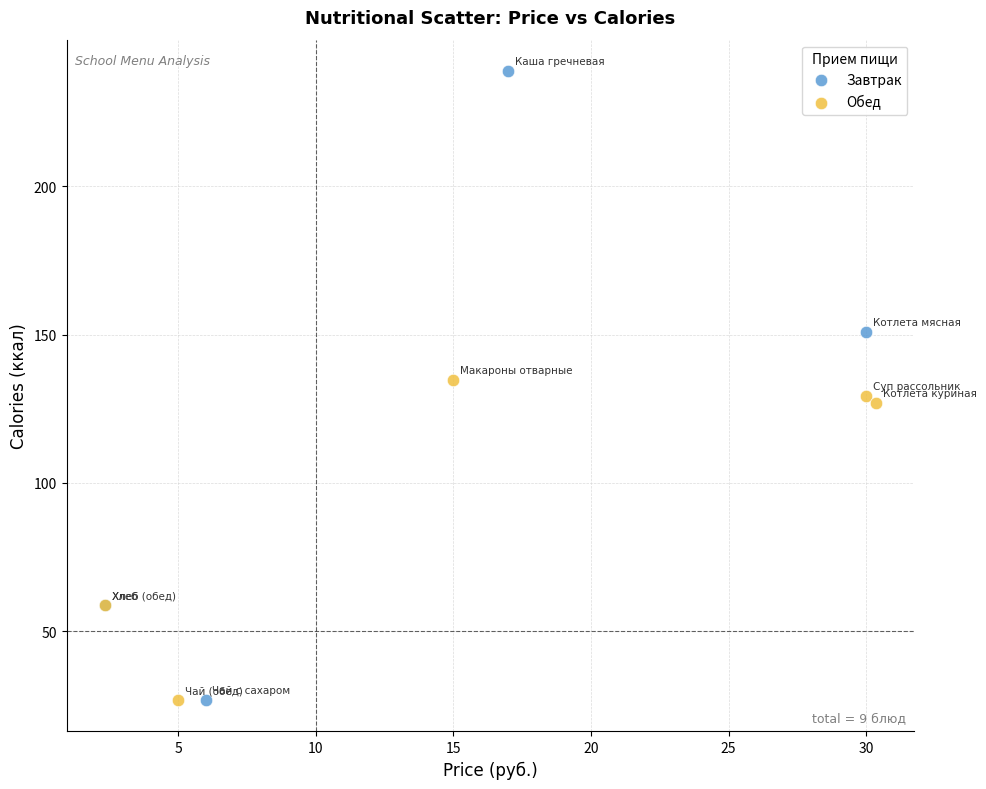

Which series reaches the maximum Y coordinate?

Завтрак